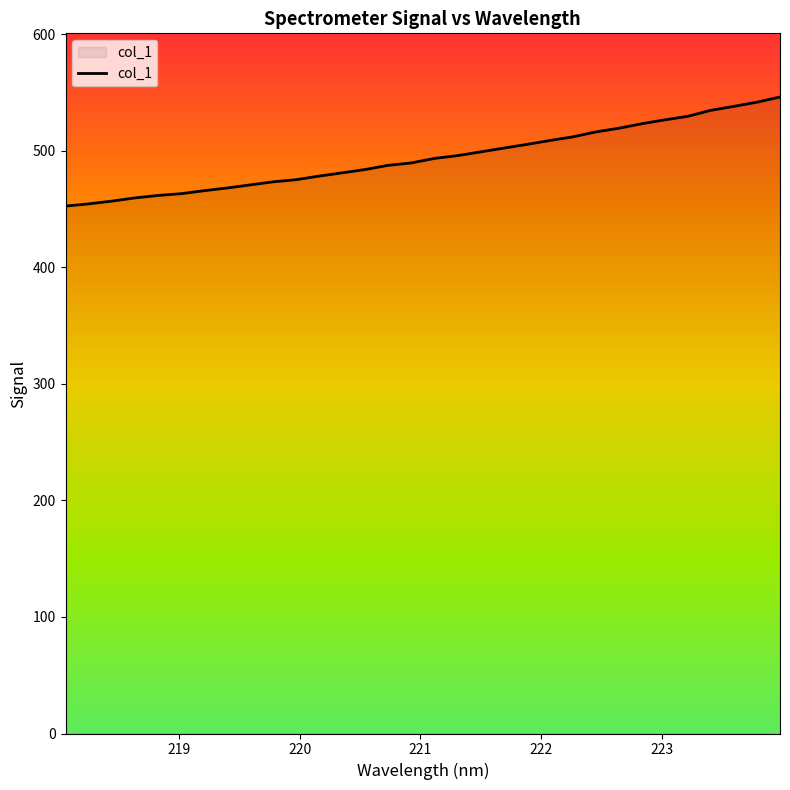

What is the maximum value shown in the chart?

546.3